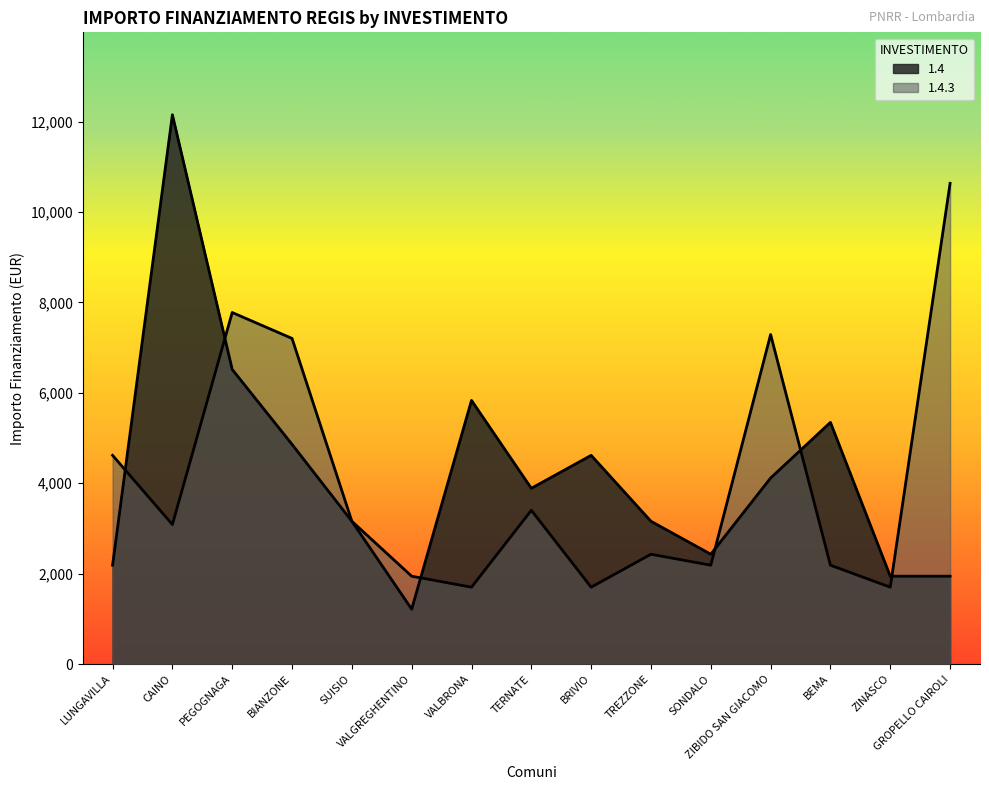

Rank the series by their maximum value, from highest to lowest.

1.4, 1.4.3